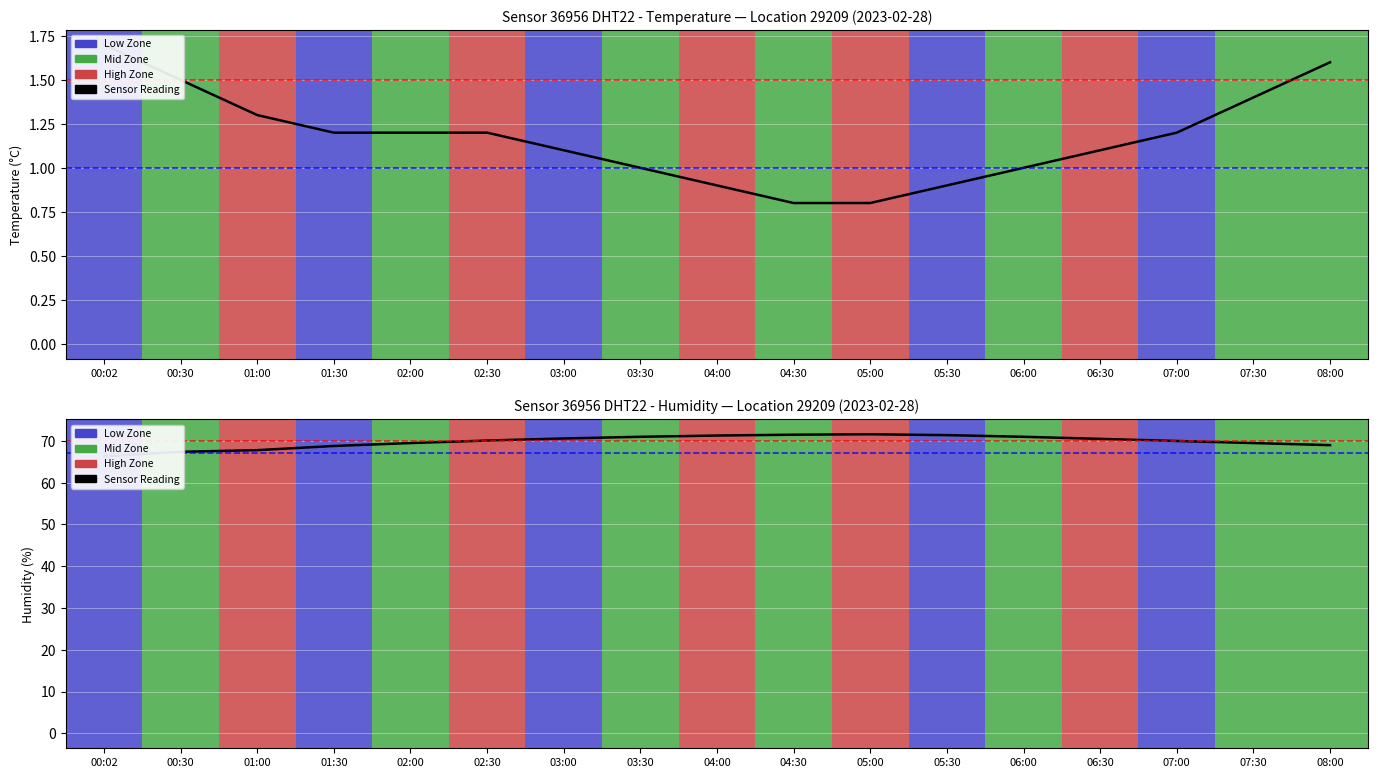

The humidity series shows 67.4 at 00:30. True or false?

True